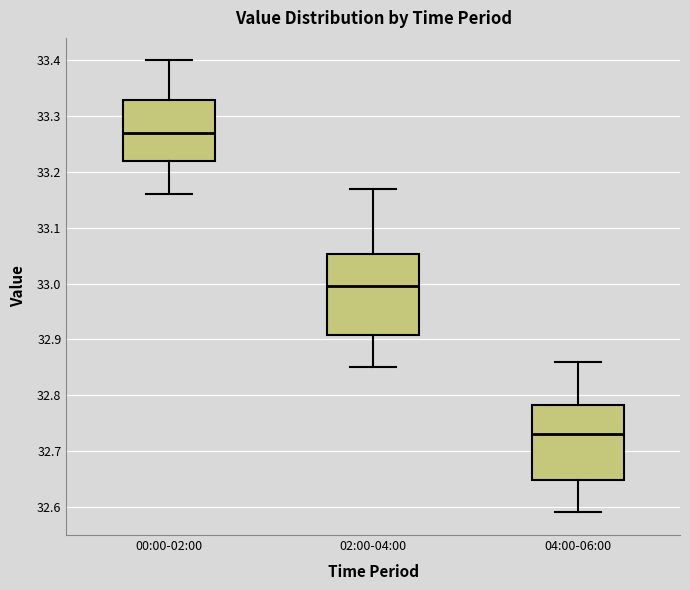

Reading left to right, transcribe this box plot: for each box, give where its median line is, the range the box spans, and where its two whiskers end, as read against the y-axis. The values are not printed on the chart, so give them approximately, as read against the axis.

00:00-02:00: median 33.27, box 33.22 to 33.33, whiskers 33.16 to 33.40
02:00-04:00: median 33.00, box 32.91 to 33.05, whiskers 32.85 to 33.17
04:00-06:00: median 32.73, box 32.65 to 32.78, whiskers 32.59 to 32.86